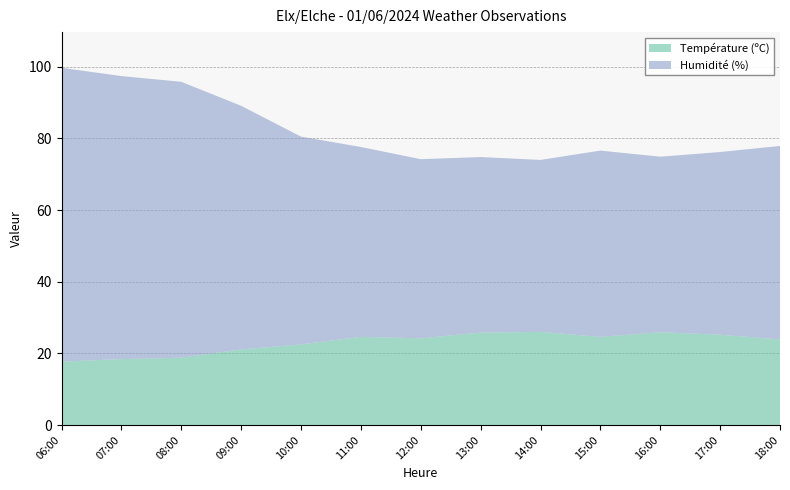

Reading left to right, extract all data points from this chart.

Température (ºC): 17.7	18.4	18.8	21.1	22.5	24.6	24.2	25.8	26.0	24.6	25.9	25.2	23.9
Humidité (%): 82.0	79.0	77.0	68.0	58.0	53.0	50.0	49.0	48.0	52.0	49.0	51.0	54.0